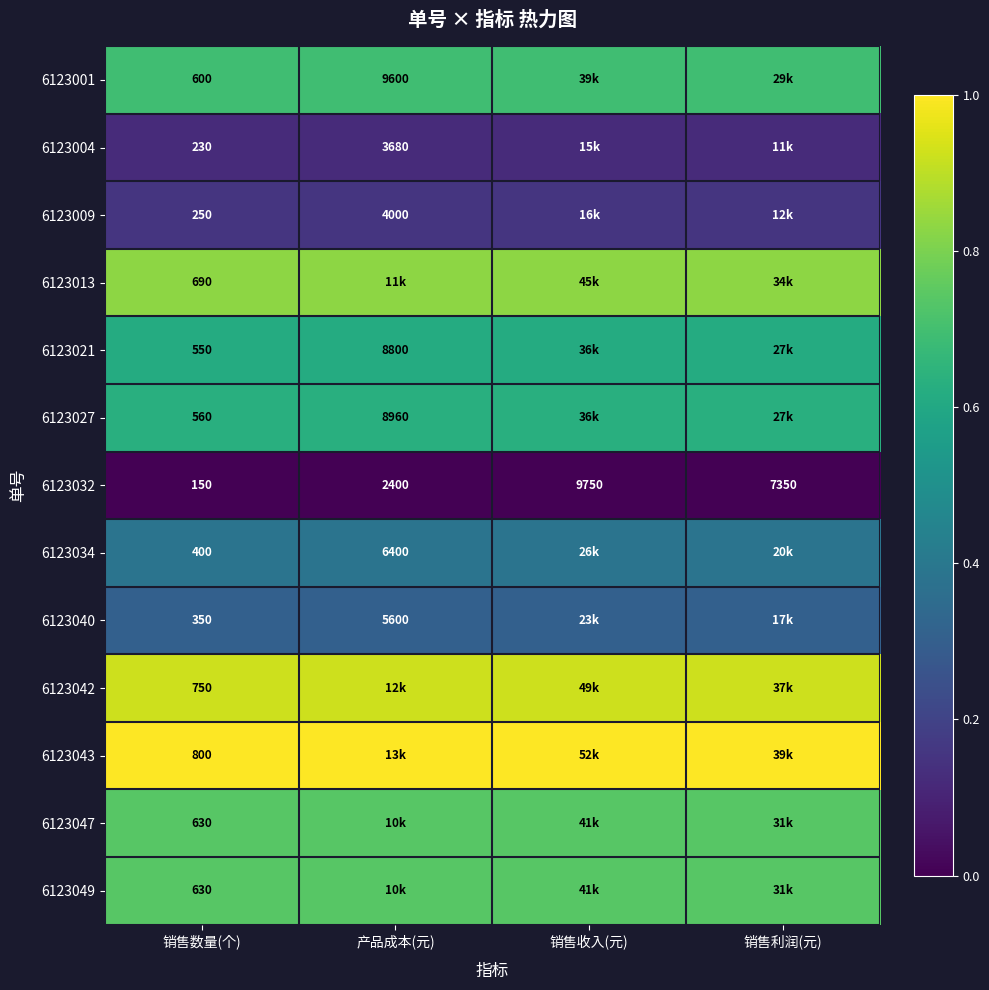

At which label is 6123042 closest to 0?

销售数量(个)